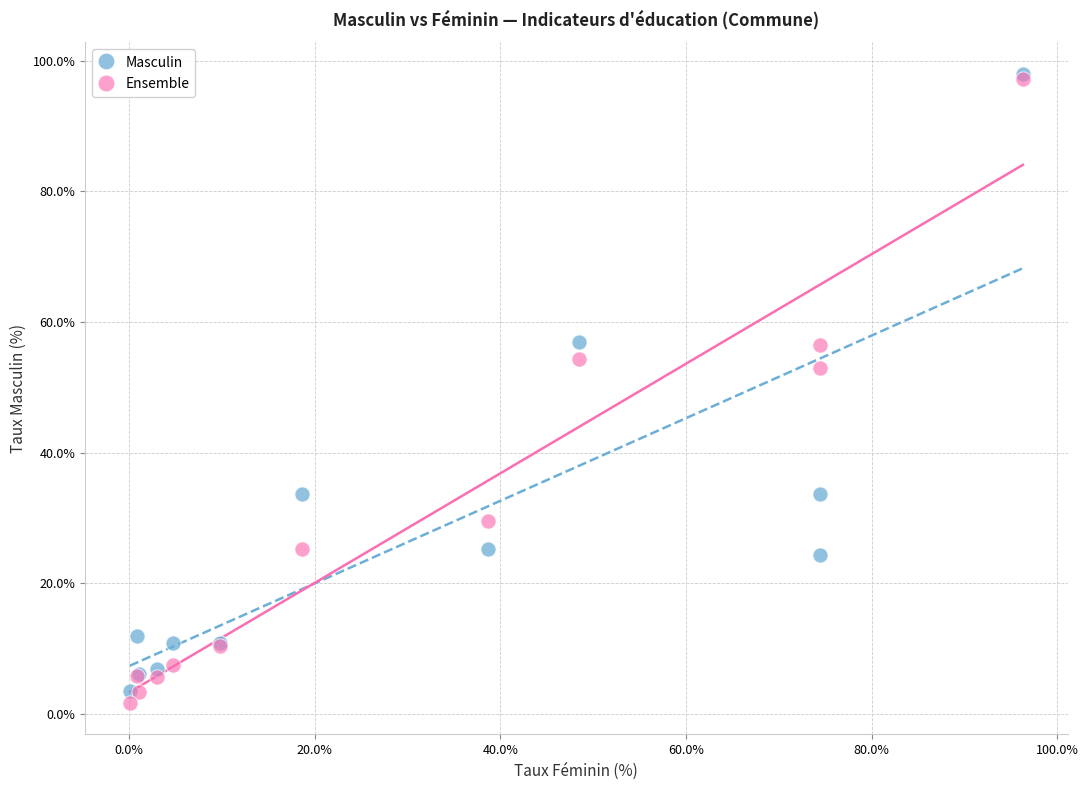

In the Masculin series, what Y value is closest to 50?

57.0